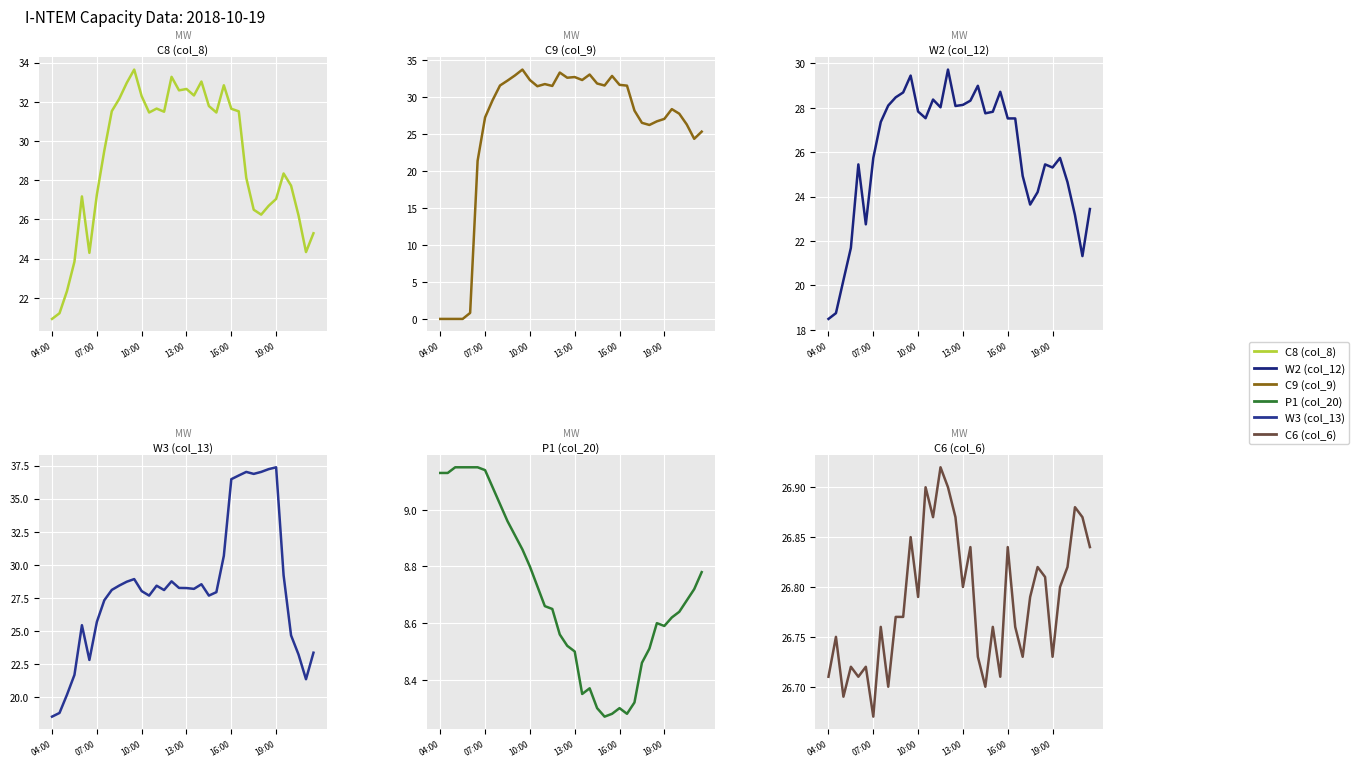

Reading left to right, list all the values displayed in this chart.

C8 (col_8): 20.9	21.2	22.3	23.8	27.2	24.3	27.3	29.5	31.5	32.1	33.0	33.6	32.3	31.4	31.6	31.5	33.3	32.6	32.6	32.3	33.0	31.8	31.4	32.8	31.6	31.5	28.1	26.5	26.2	26.7	27.0	28.3	27.7	26.2	24.3	25.3
C9 (col_9): 0.0	0.0	0.0	0.0	0.8	21.4	27.2	29.5	31.5	32.2	32.9	33.7	32.3	31.4	31.7	31.5	33.3	32.6	32.7	32.3	33.0	31.8	31.5	32.8	31.6	31.5	28.1	26.5	26.2	26.7	27.0	28.3	27.7	26.3	24.3	25.3
W2 (col_12): 18.5	18.8	20.2	21.7	25.4	22.8	25.7	27.4	28.1	28.5	28.7	29.4	27.8	27.5	28.4	28.0	29.7	28.1	28.1	28.3	29.0	27.8	27.8	28.7	27.5	27.5	24.9	23.6	24.2	25.4	25.3	25.7	24.6	23.2	21.3	23.4
W3 (col_13): 18.5	18.8	20.2	21.7	25.4	22.8	25.7	27.3	28.1	28.4	28.7	28.9	28.0	27.7	28.4	28.1	28.7	28.2	28.2	28.2	28.5	27.7	27.9	30.7	36.5	36.8	37.0	36.9	37.0	37.2	37.4	29.2	24.6	23.2	21.3	23.3
P1 (col_20): 9.1	9.1	9.2	9.2	9.2	9.2	9.1	9.1	9.0	9.0	8.9	8.9	8.8	8.7	8.7	8.7	8.6	8.5	8.5	8.3	8.4	8.3	8.3	8.3	8.3	8.3	8.3	8.5	8.5	8.6	8.6	8.6	8.6	8.7	8.7	8.8
C6 (col_6): 26.7	26.8	26.7	26.7	26.7	26.7	26.7	26.8	26.7	26.8	26.8	26.9	26.8	26.9	26.9	26.9	26.9	26.9	26.8	26.8	26.7	26.7	26.8	26.7	26.8	26.8	26.7	26.8	26.8	26.8	26.7	26.8	26.8	26.9	26.9	26.8